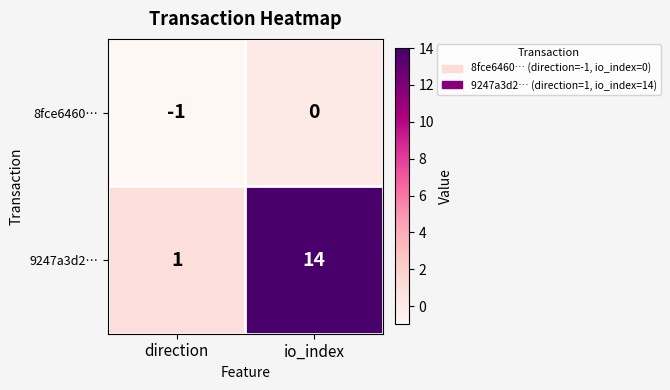

At io_index, list the series in order from smallest to largest.

8fce6460…, 9247a3d2…